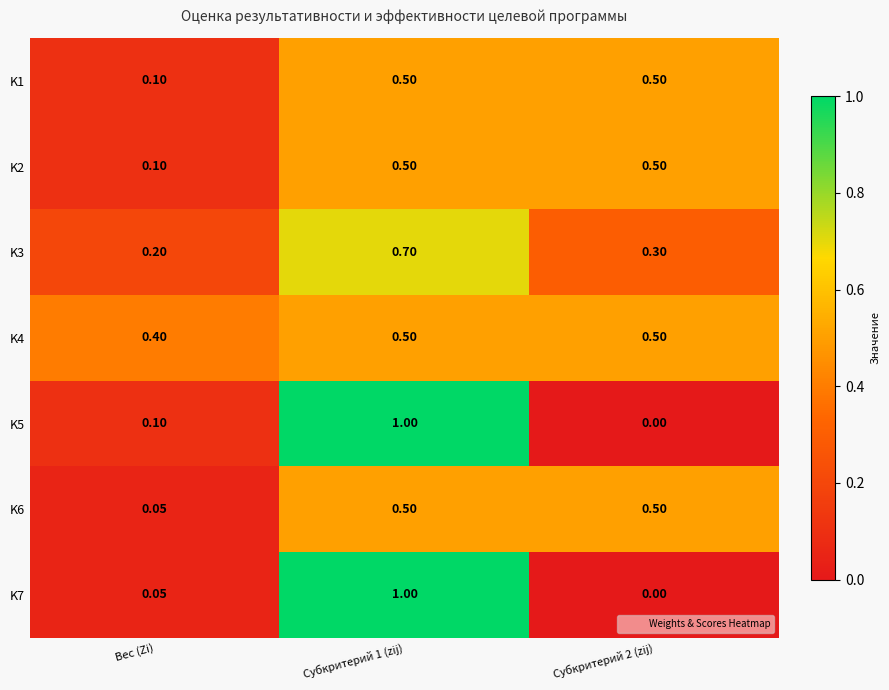

At which label is K3 closest to 0?

Вес (Zi)